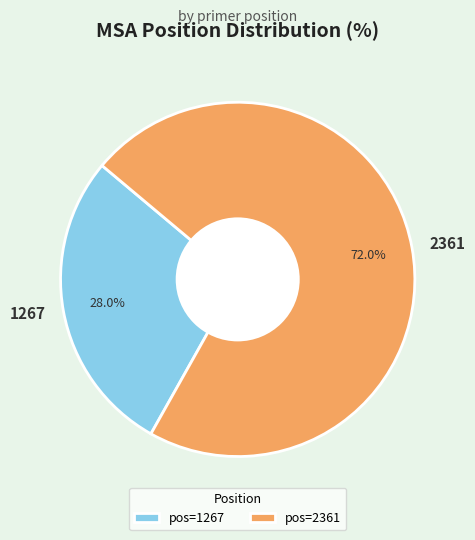

What percentage is the 2361 slice, to the nearest percent?

72%